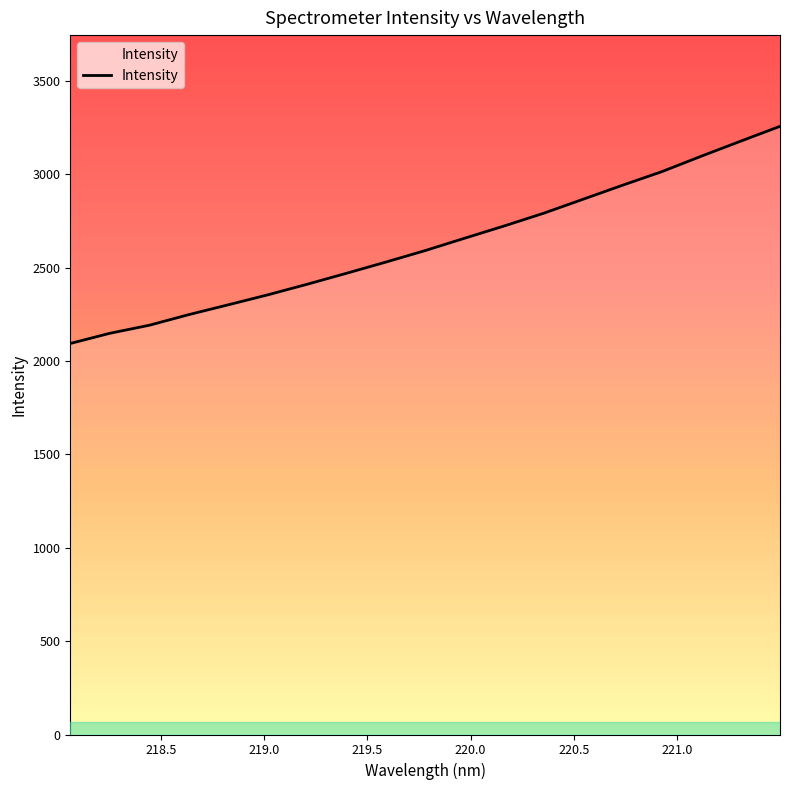

What is the minimum value shown in the chart?

2093.8